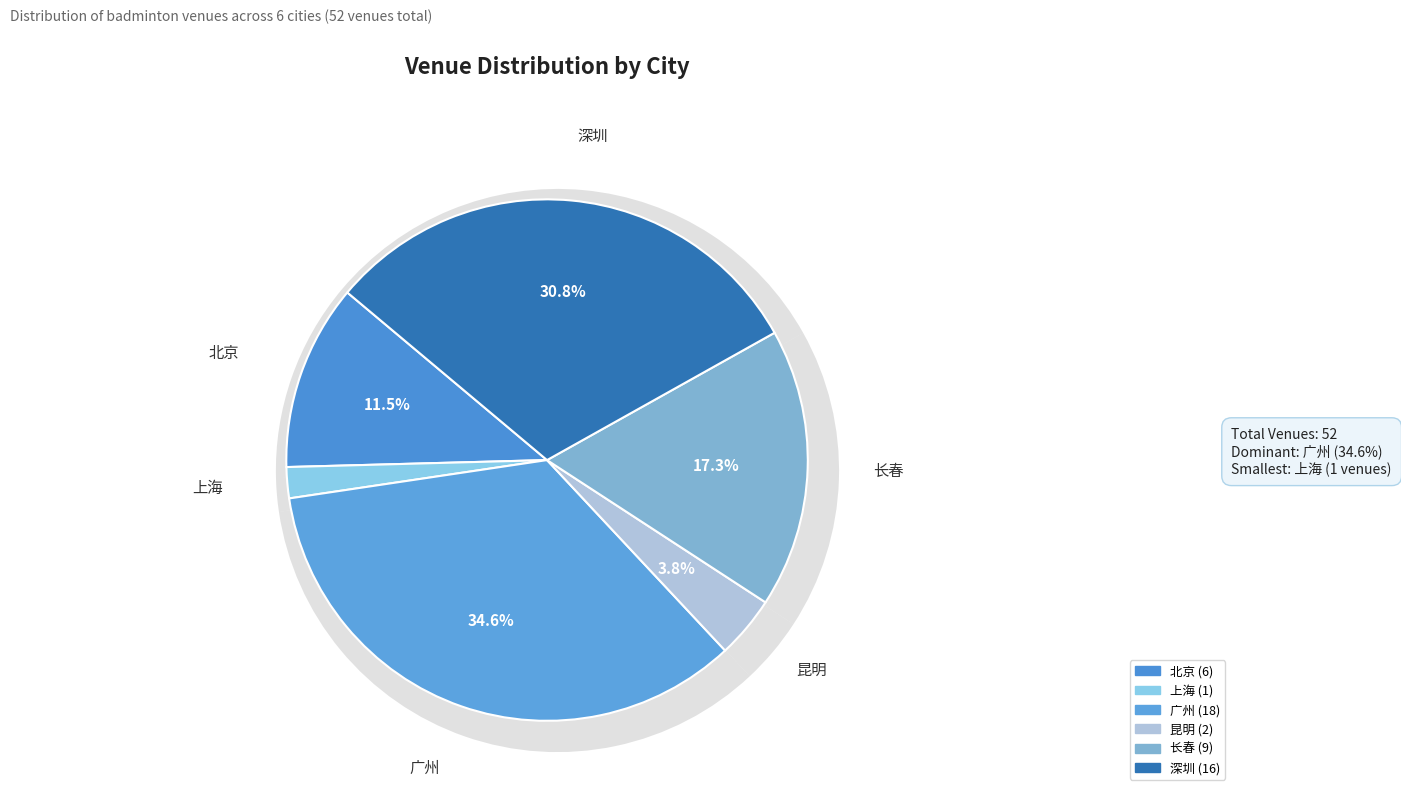

What percentage is the 昆明 slice, to the nearest percent?

4%